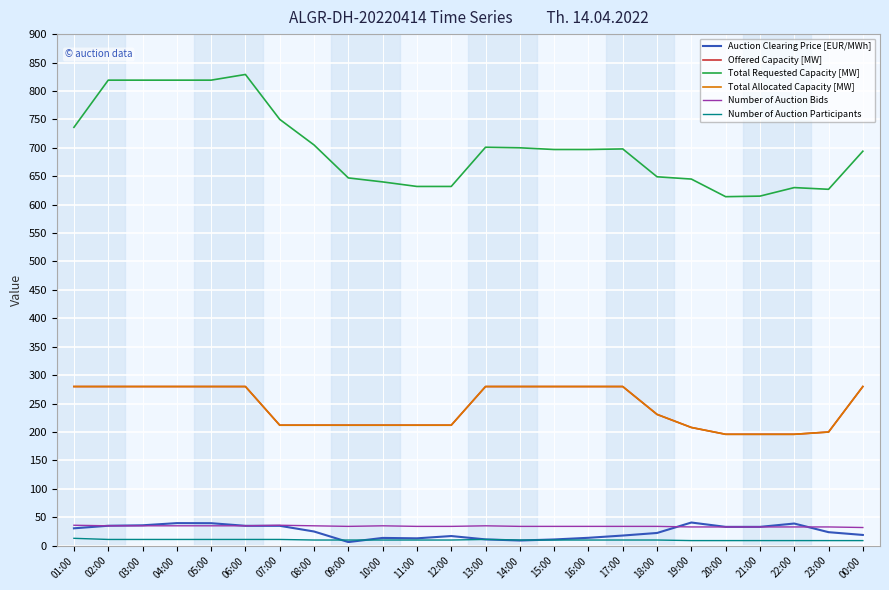

Does the chart have visible grid lines?

Yes